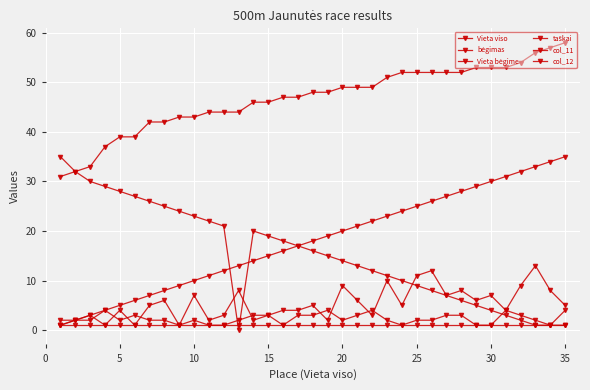

Reading left to right, what are all the values shown in this chart?

Vieta viso: 1	2	3	4	5	6	7	8	9	10	11	12	13	14	15	16	17	18	19	20	21	22	23	24	25	26	27	28	29	30	31	32	33	34	35
bėgimas: 2	2	2	4	2	3	2	2	1	2	1	1	2	3	3	1	3	3	4	2	3	4	2	1	2	2	3	3	1	1	4	3	2	1	4
Vieta bėgime: 1	2	3	1	4	1	5	6	1	7	2	3	8	2	3	4	4	5	2	9	6	3	10	5	11	12	7	8	6	7	4	9	13	8	5
taškai: 35	32	30	29	28	27	26	25	24	23	22	21	0	20	19	18	17	16	15	14	13	12	11	10	9	8	7	6	5	4	3	2	1	1	1
col_11: 1	1	1	1	1	1	1	1	1	1	1	1	1	1	1	1	1	1	1	1	1	1	1	1	1	1	1	1	1	1	1	1	1	1	1
col_12: 31	32	33	37	39	39	42	42	43	43	44	44	44	46	46	47	47	48	48	49	49	49	51	52	52	52	52	52	53	53	53	54	56	57	58